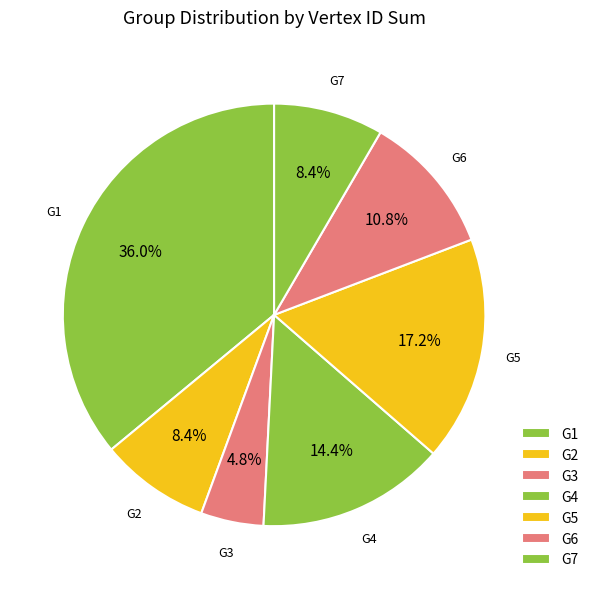

What is the largest slice in the pie chart?

G1